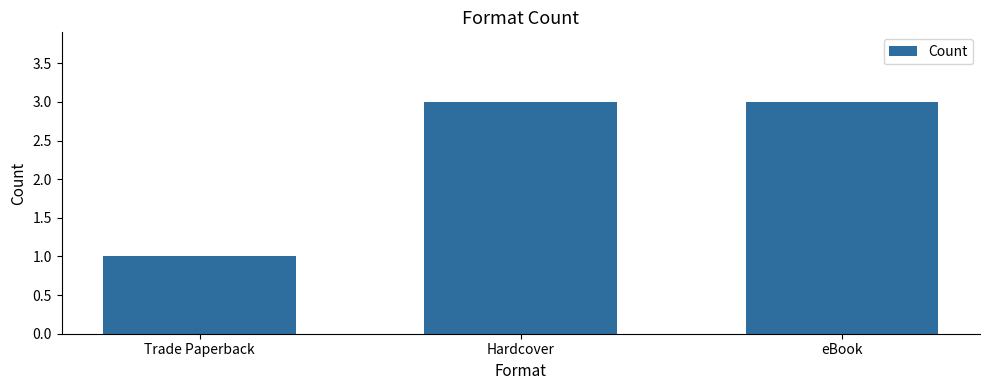

What position from the left is Trade Paperback?

1